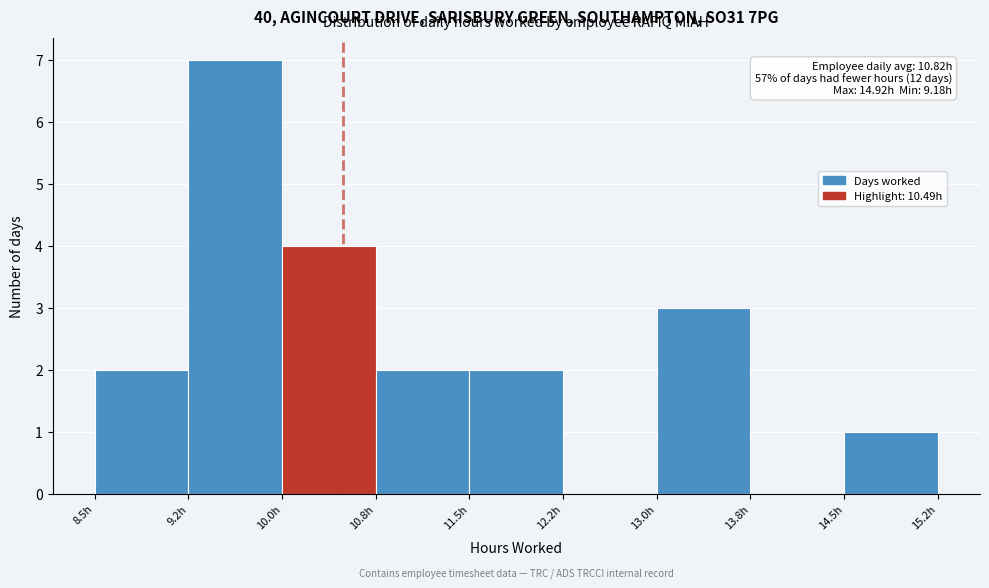

Which range on the x-axis has the tallest bar?

9.25 to 10.00